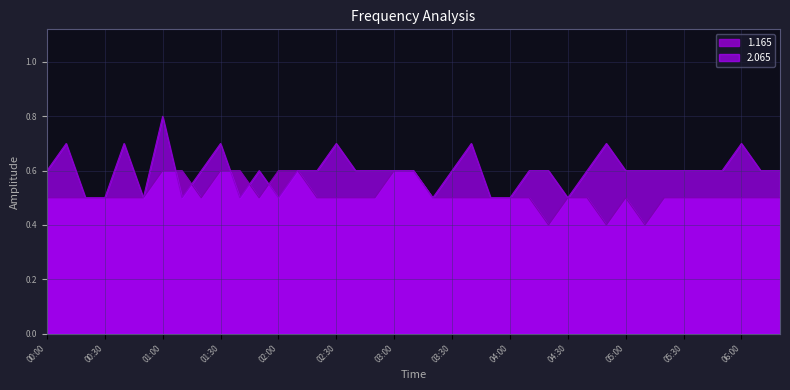

List the series in order of their overall mean, highest first.

2.065, 1.165